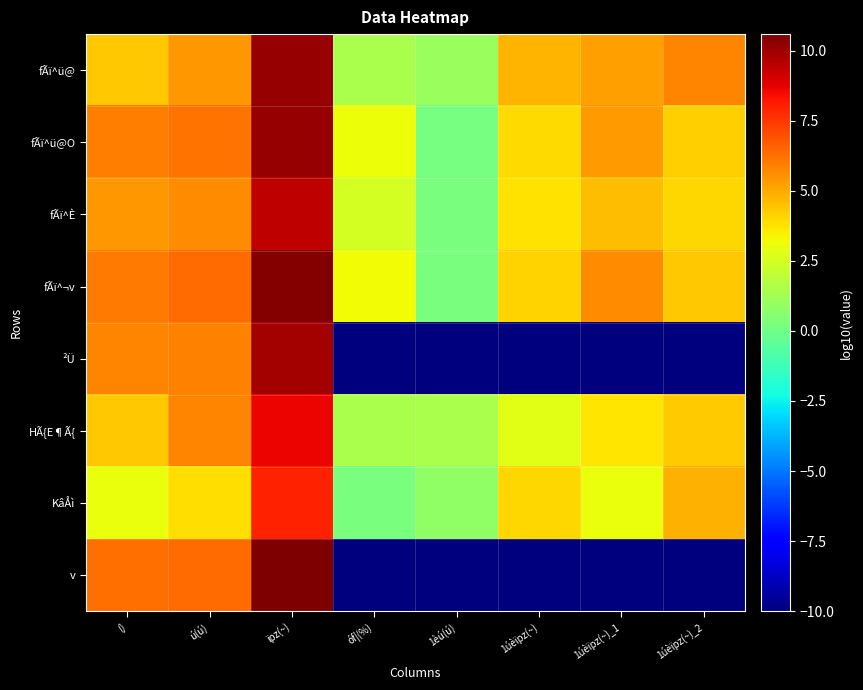

What is the spread (max minus min) of values at 1úèïpz(~)_1?

15.6